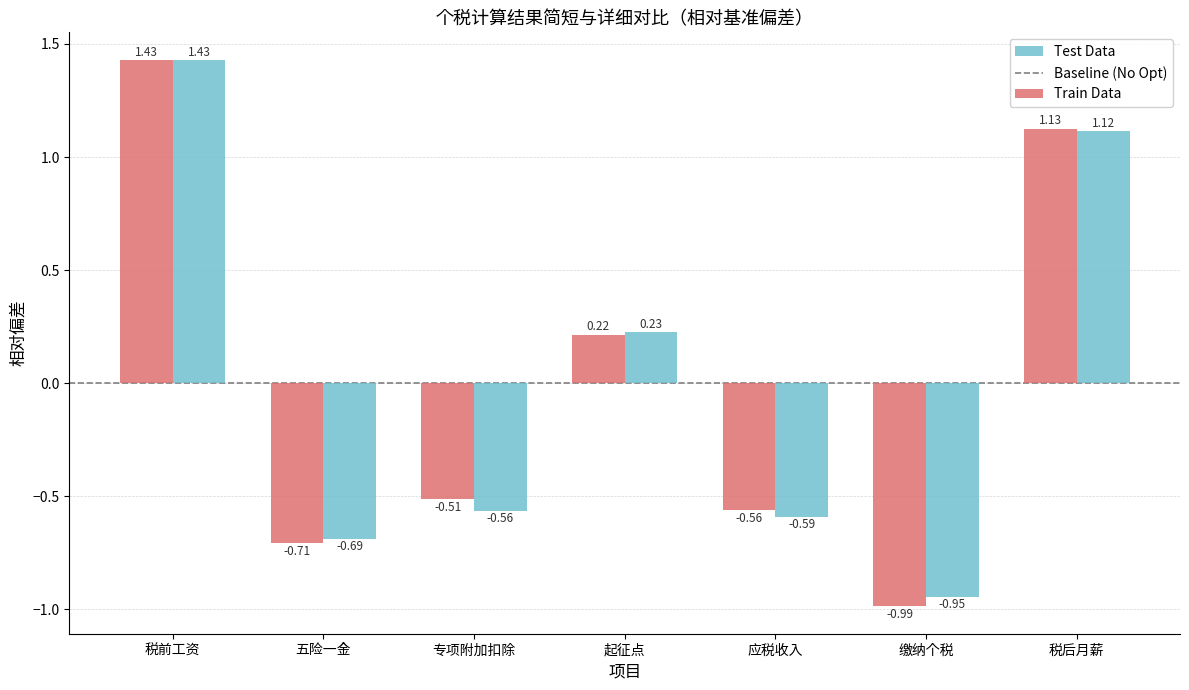

What is the total value across all series at 税前工资?

2.9